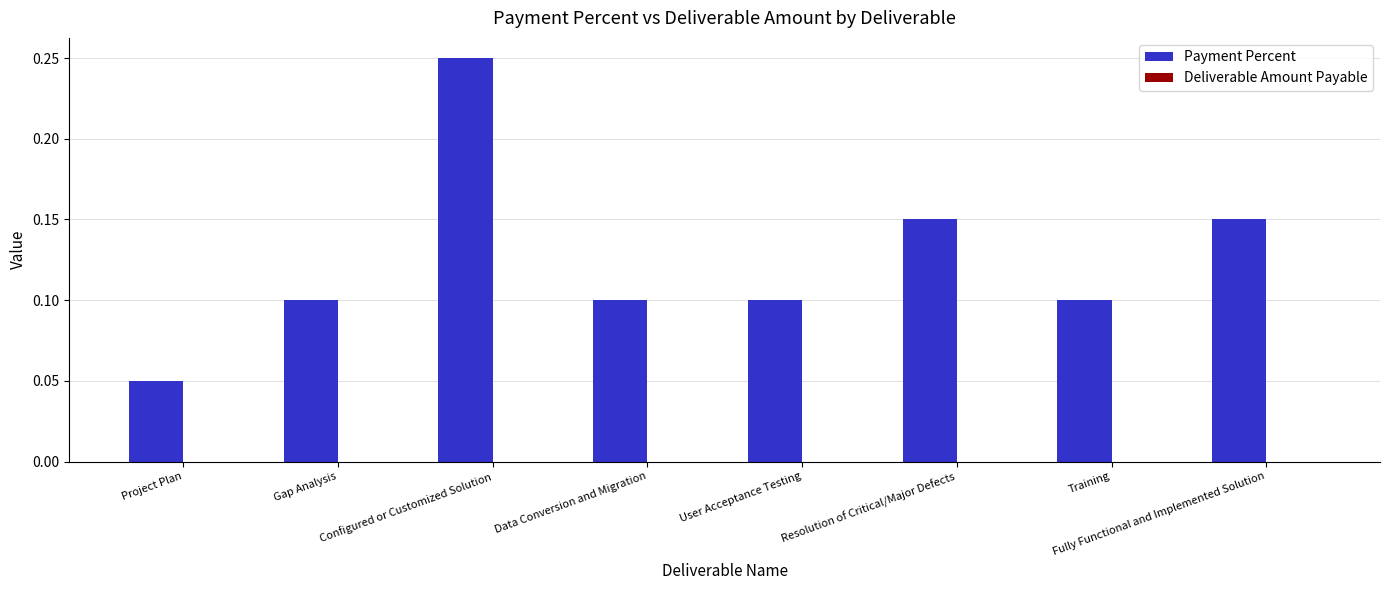

How many values are between 0 and 1?

8